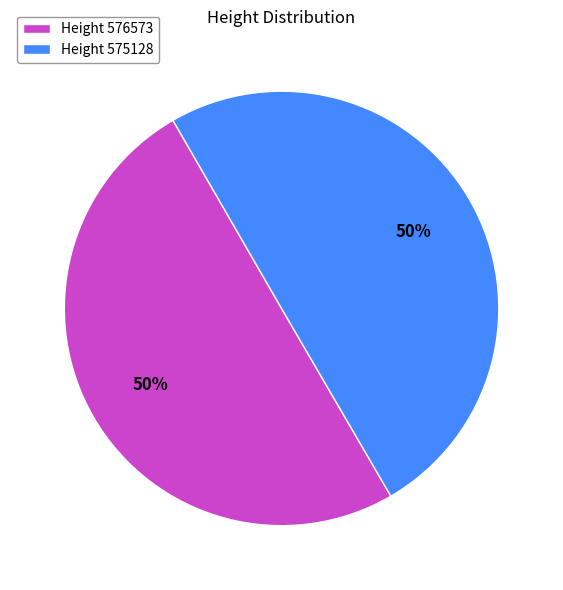

To the nearest percent, what is the combined percentage of Height 575128 and Height 576573?

100%